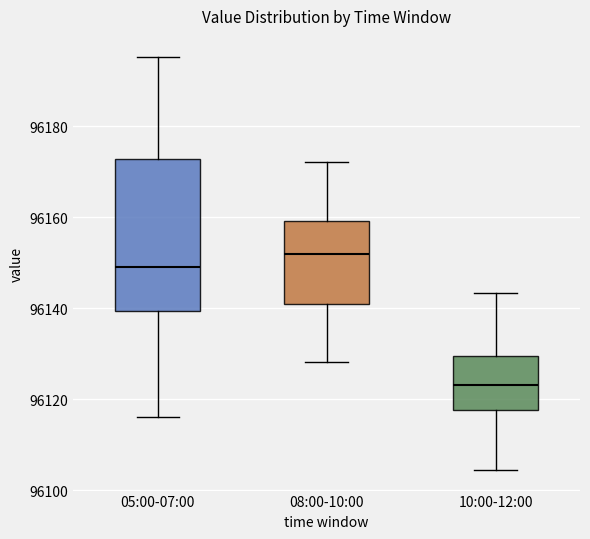

Reading left to right, read every box against the y-axis: the position of its median line, the range the box covers, and the ends of its whiskers. The values are not printed on the chart, so give them approximately, as read against the axis.

05:00-07:00: median 96150, box 96140 to 96172, whiskers 96116 to 96196
08:00-10:00: median 96152, box 96140 to 96160, whiskers 96128 to 96172
10:00-12:00: median 96124, box 96118 to 96130, whiskers 96104 to 96144